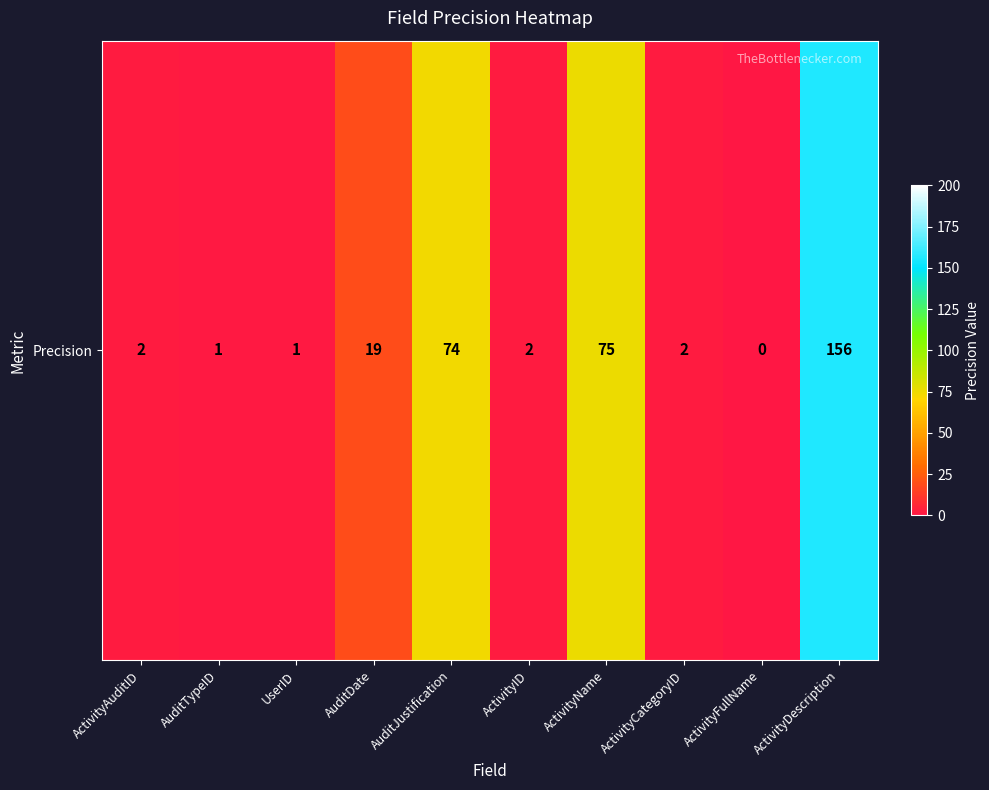

Reading left to right, transcribe all the data shown in this chart.

ActivityAuditID=2	AuditTypeID=1	UserID=1	AuditDate=19	AuditJustification=74	ActivityID=2	ActivityName=75	ActivityCategoryID=2	ActivityFullName=0	ActivityDescription=156